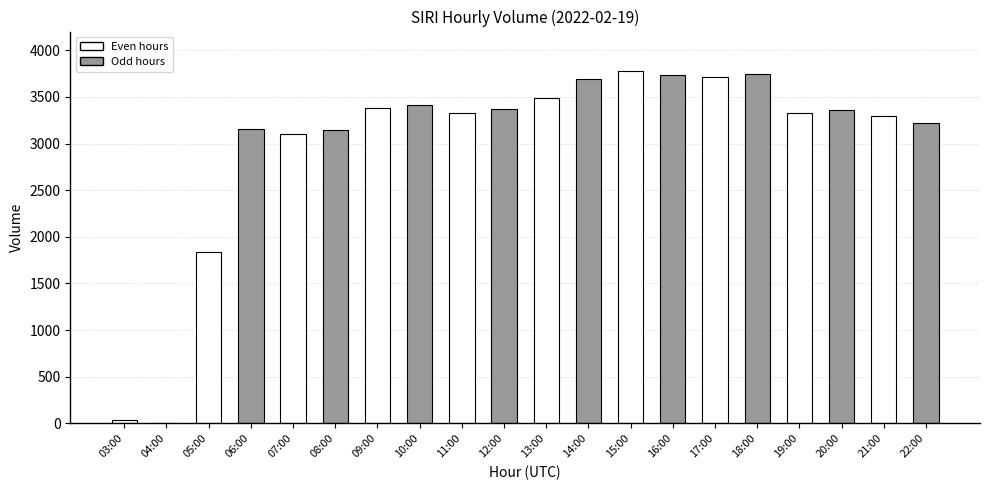

Which has a higher value, 21:00 or 04:00?

21:00